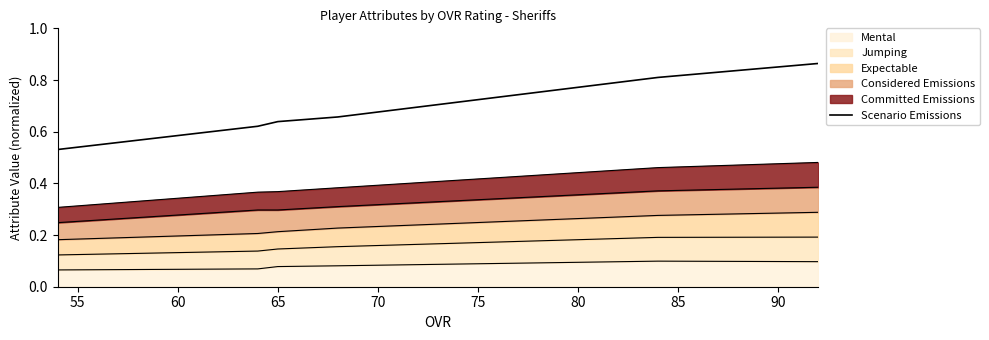

What is the average value?

0.7